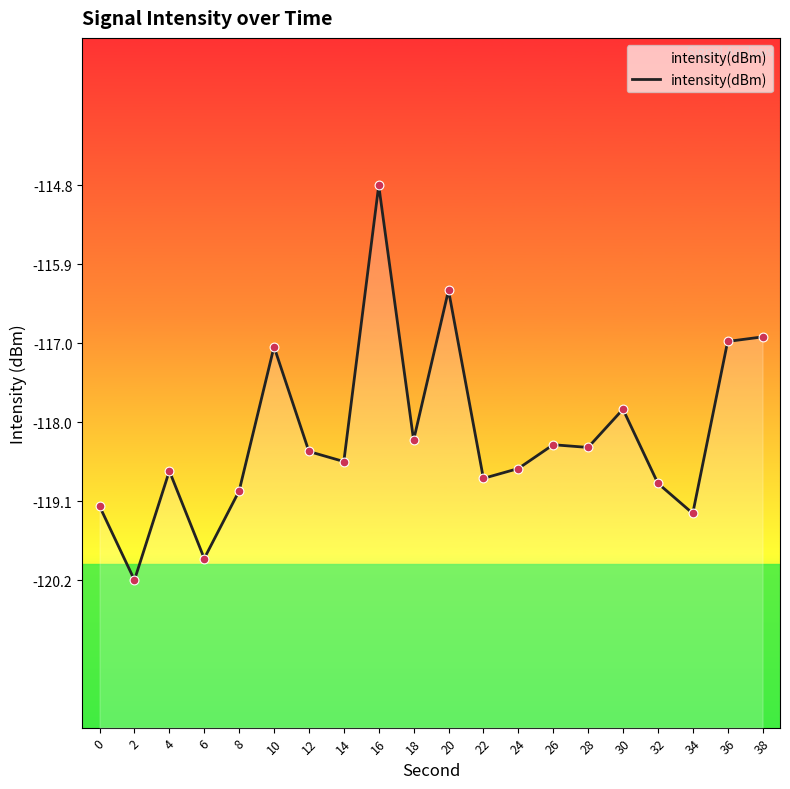

Which has a higher value, 22 or 6?

22